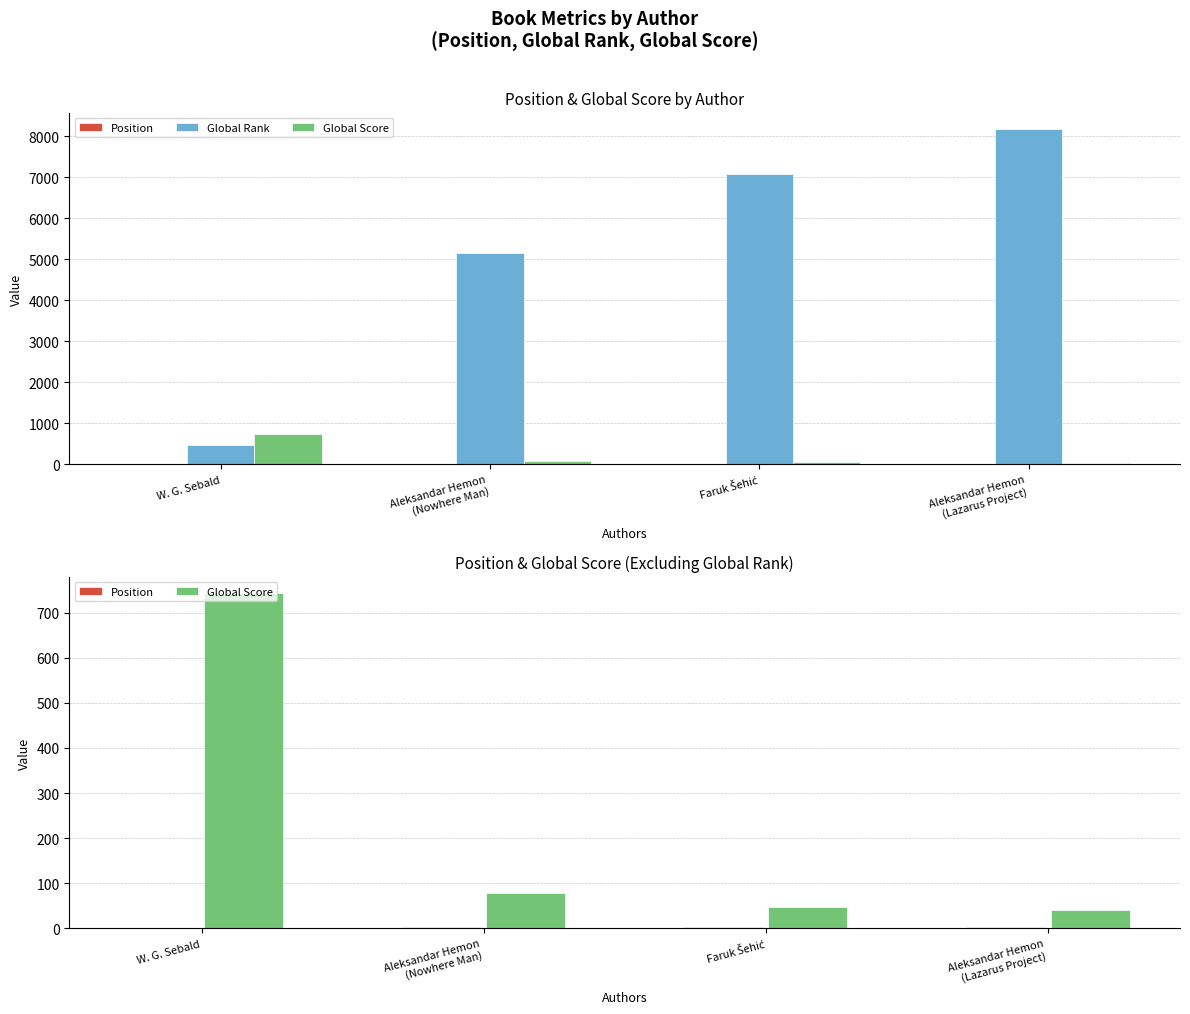

Reading right to left, what are all the values shown in this chart?

Position: 4	3	2	1
Global Rank: 8173	7078	5155	467
Global Score: 40	47	79	743